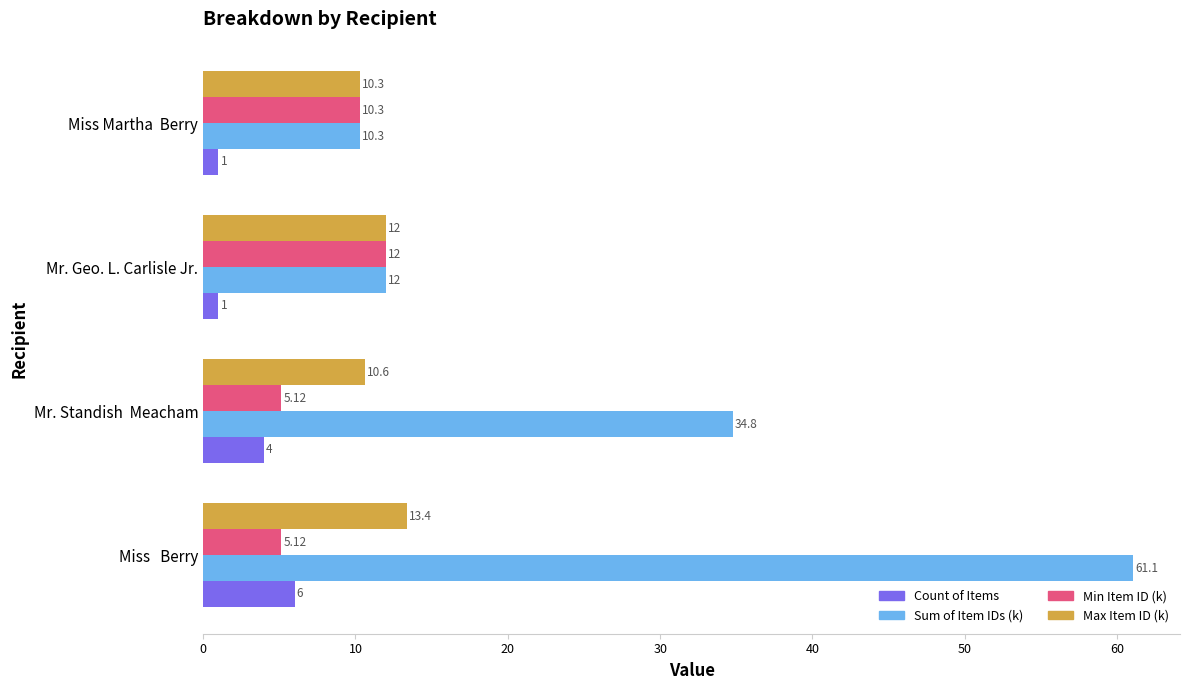

At how many categories does at least one series exceed 28?

2